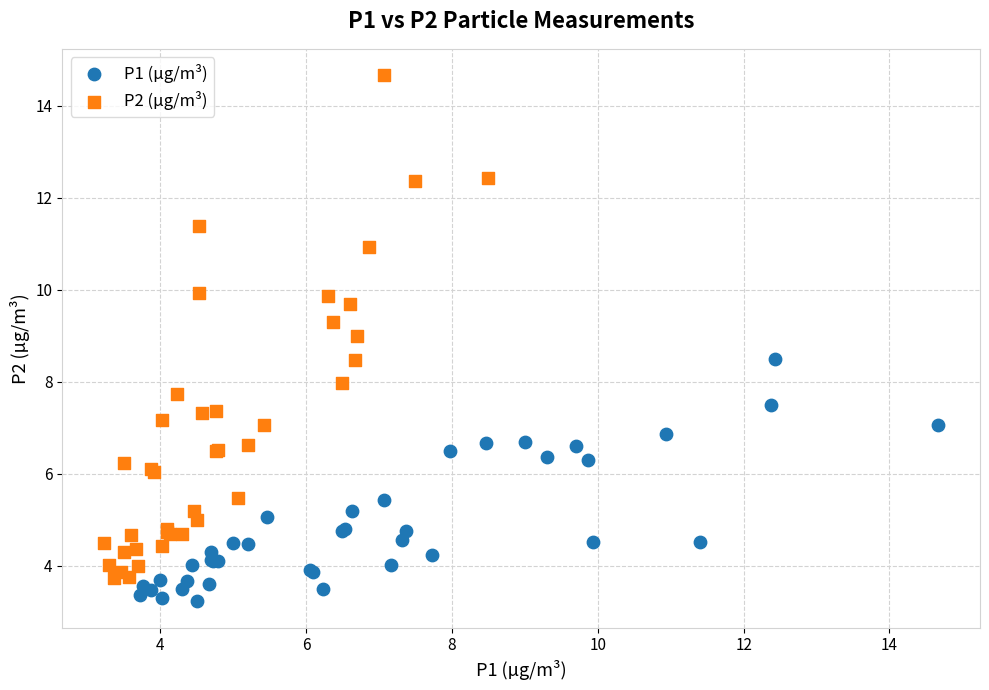

Which series contains the highest Y value?

P2 (µg/m³)